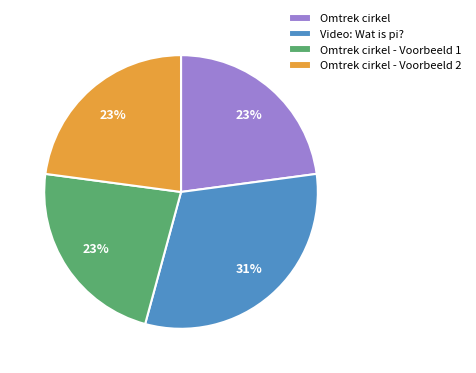

True or false: Video: Wat is pi? accounts for 31% of the total.

True